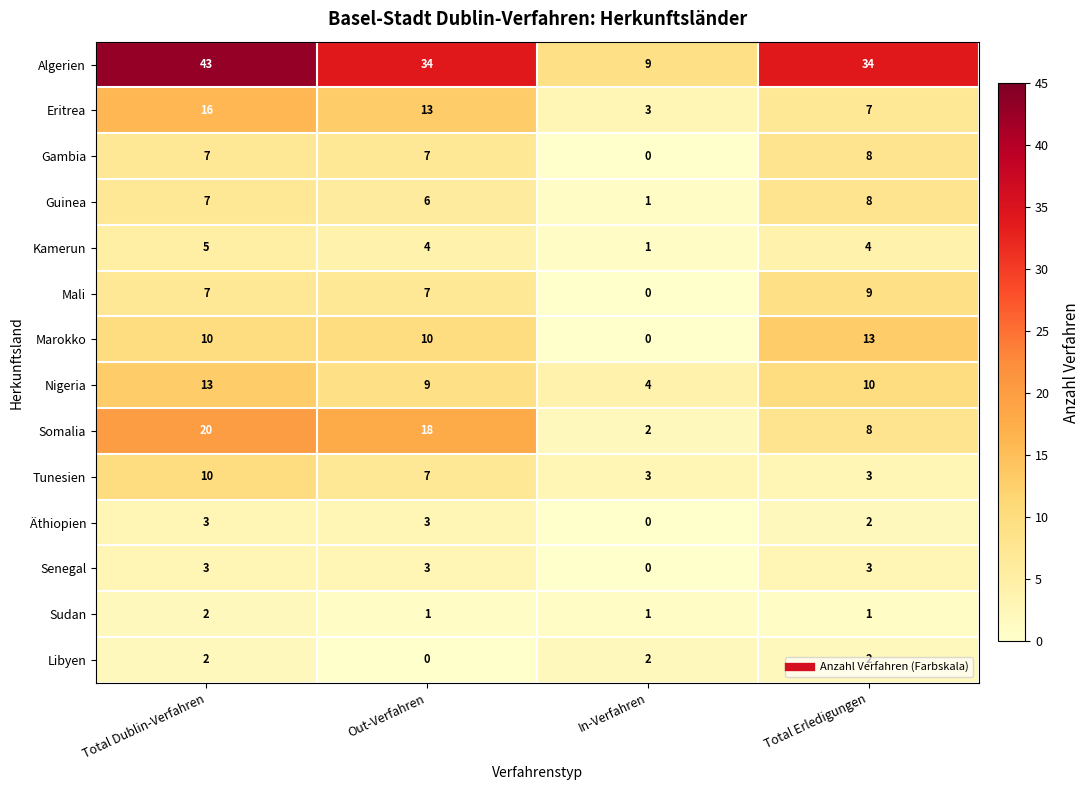

What is the lowest value of the Nigeria series?

4